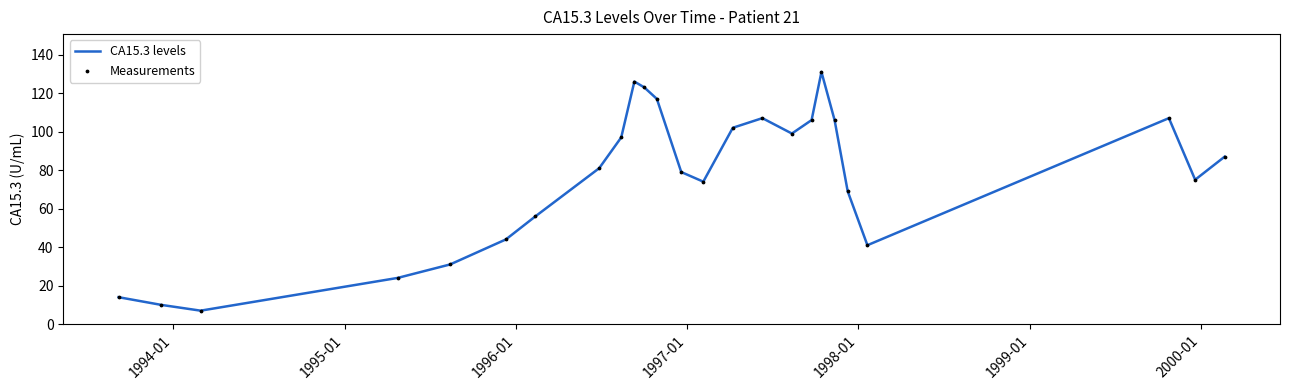

What is the greatest value displayed?

131